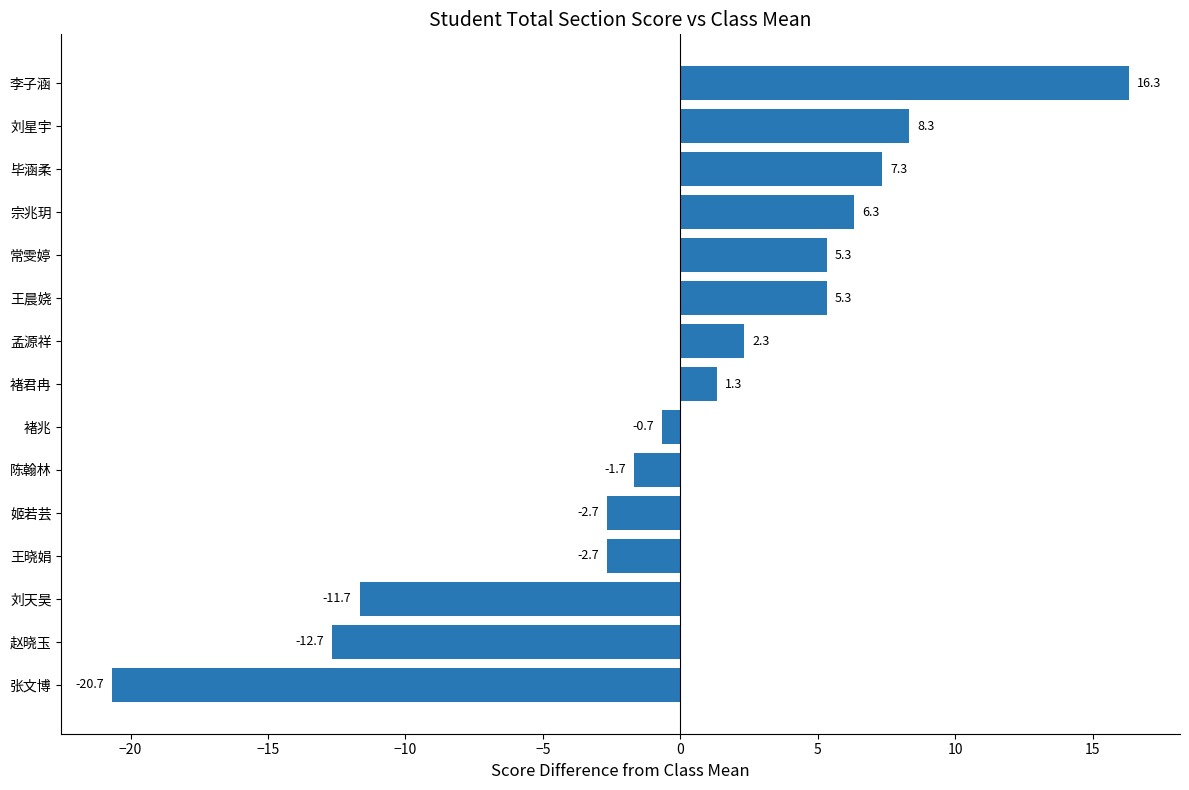

Count the number of values greater than 1.

8